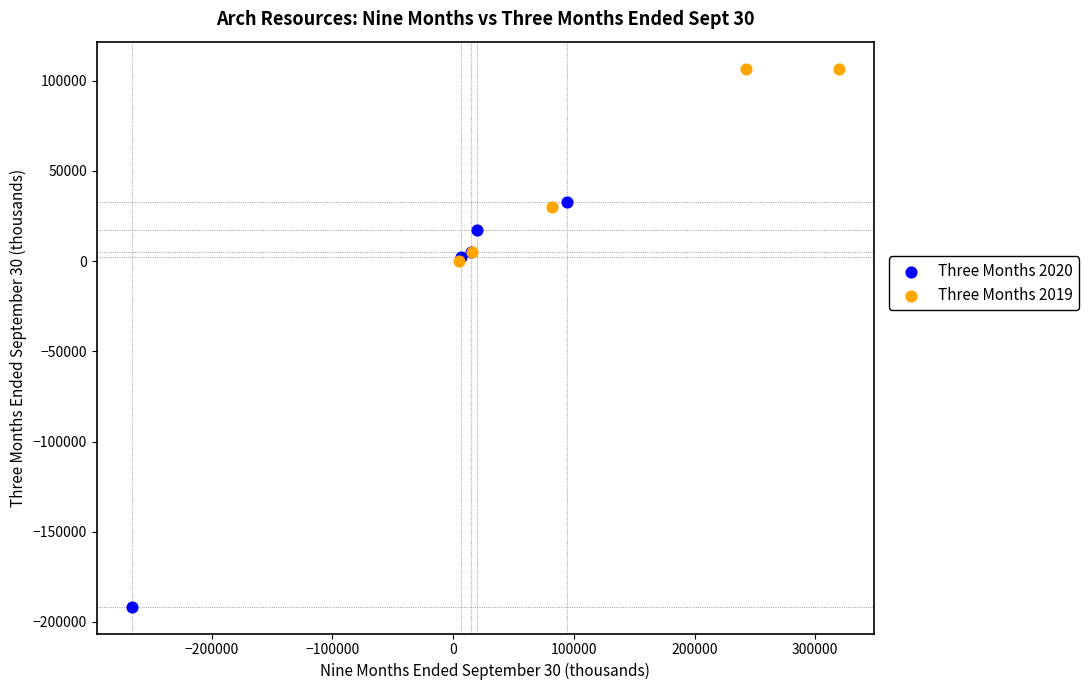

Which series contains the highest Y value?

Three Months 2019